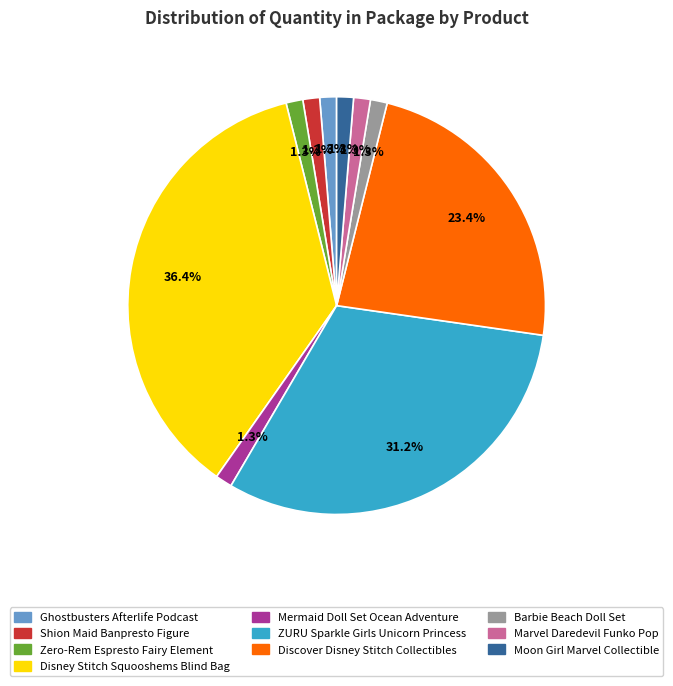

To the nearest percent, what is the difference between the largest and smallest slice percentages?

35%